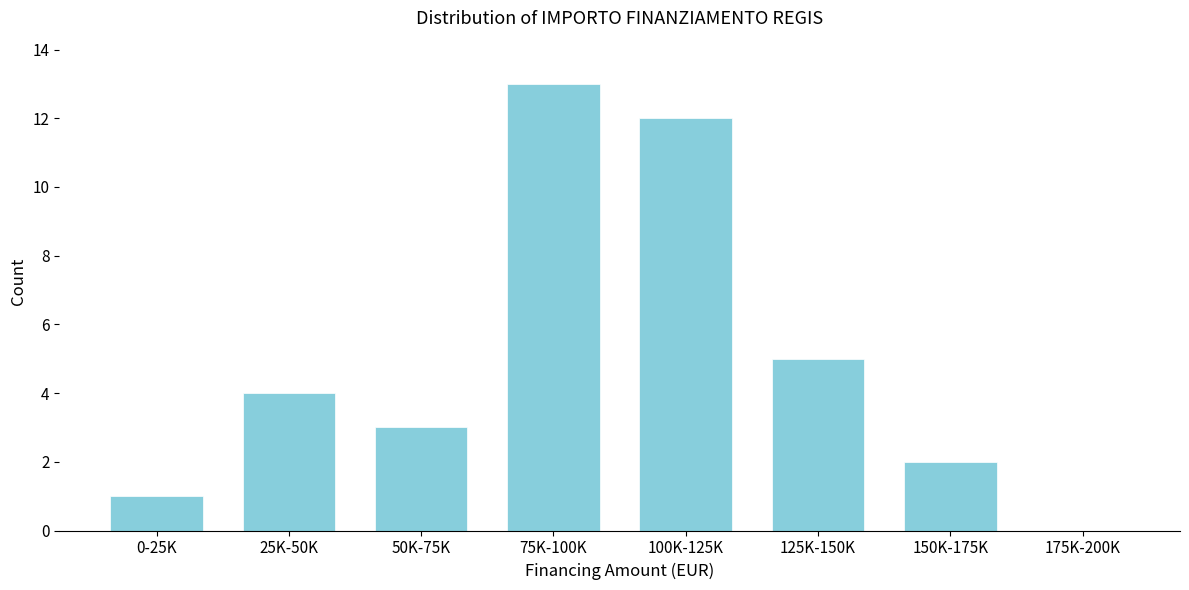

Reading left to right, what are all the values shown in this chart?

0-25K=1	25K-50K=4	50K-75K=3	75K-100K=13	100K-125K=12	125K-150K=5	150K-175K=2	175K-200K=0